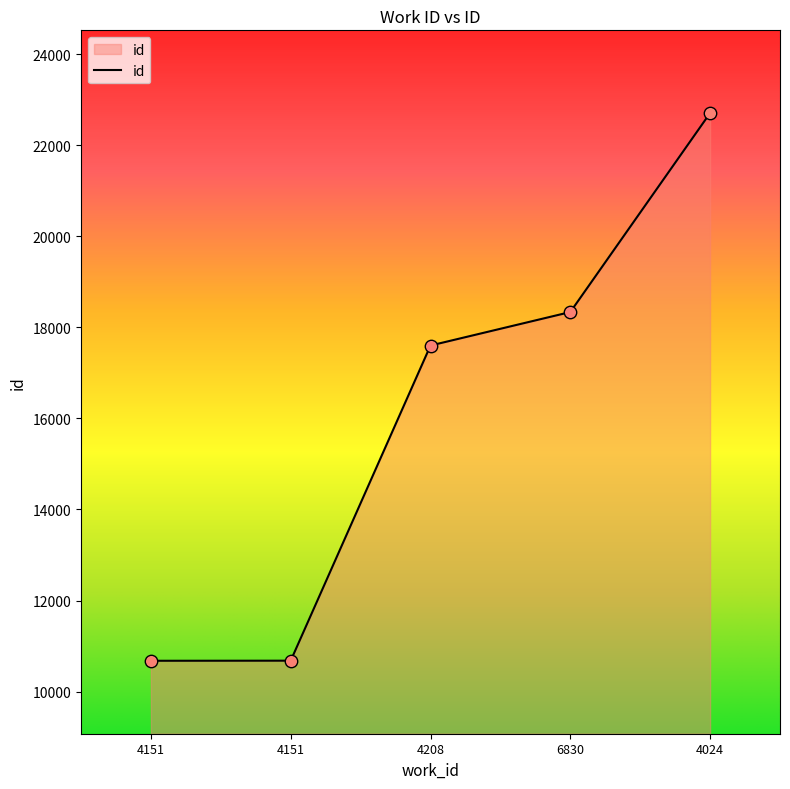

What is the change in value from 4151 to 4208?

+6922